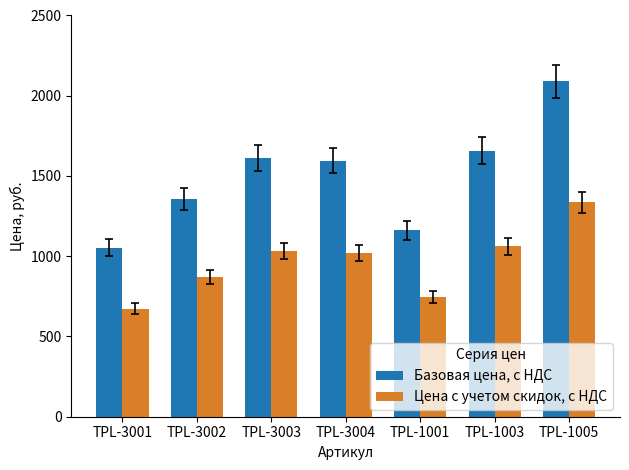

What is the difference between the Цена с учетом скидок, с НДС values at TPL-1005 and TPL-3002?

467.9